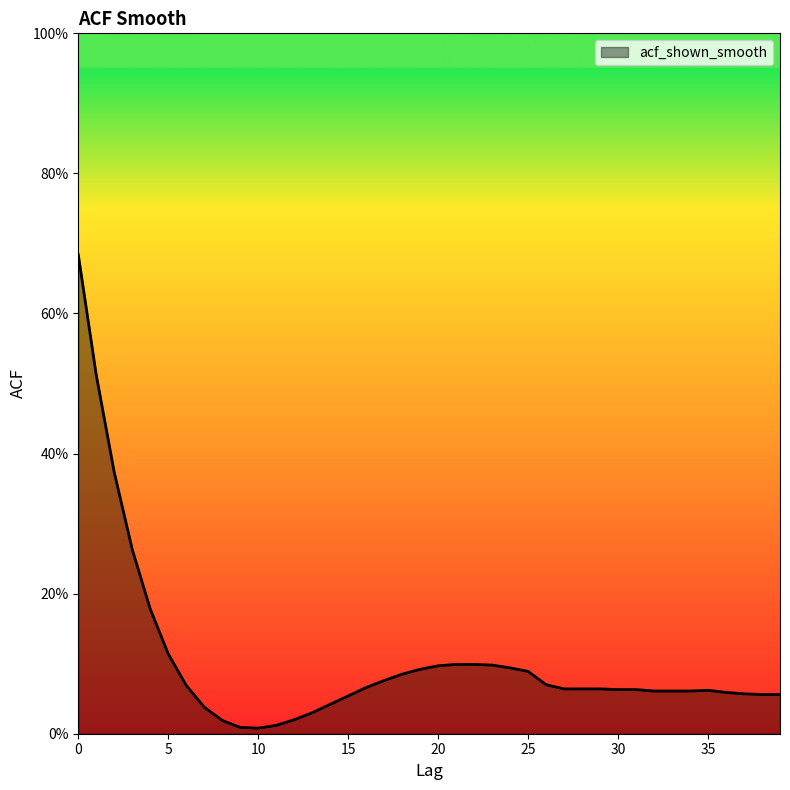

Does the chart have visible grid lines?

No